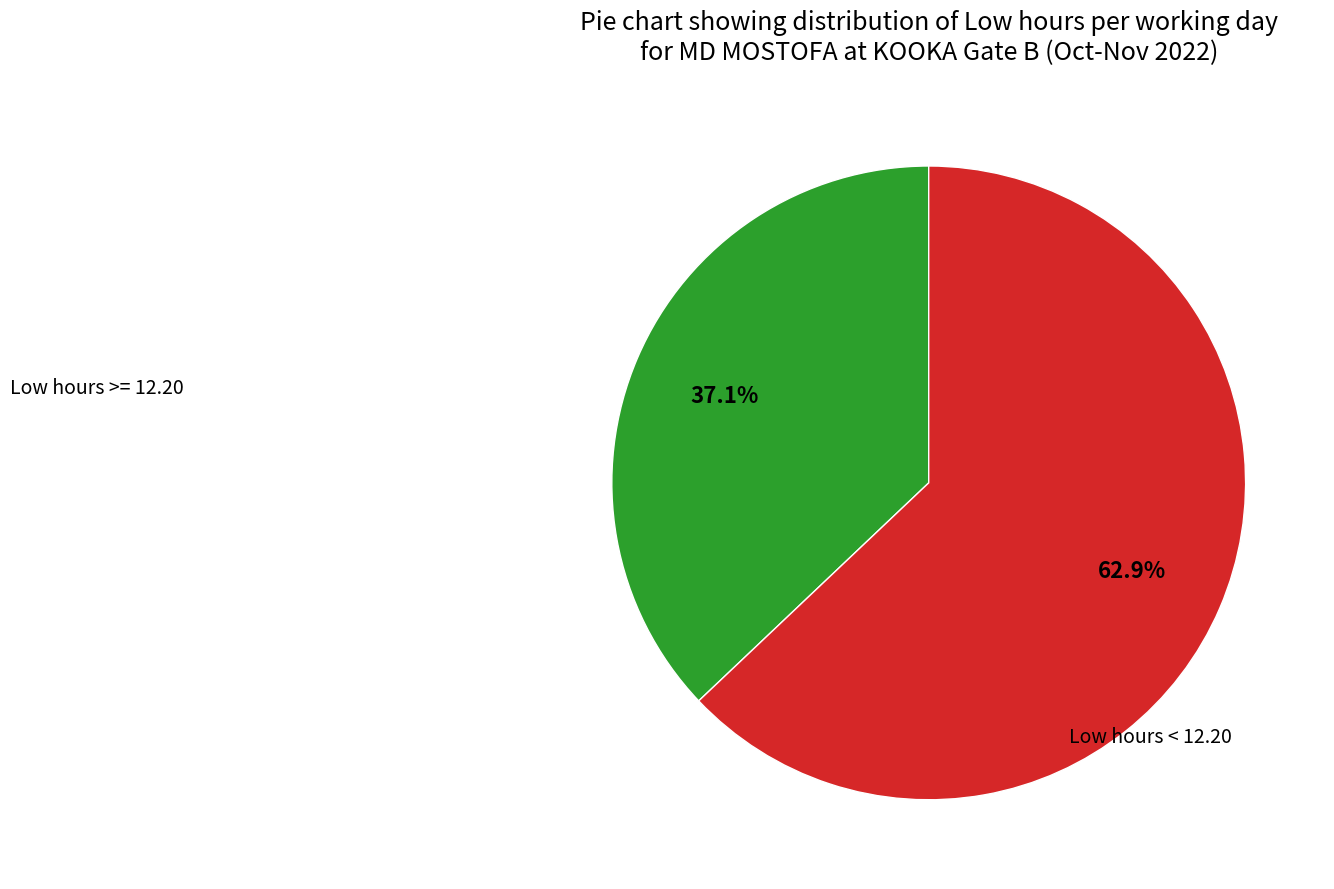

Does any single category account for the majority?

Yes